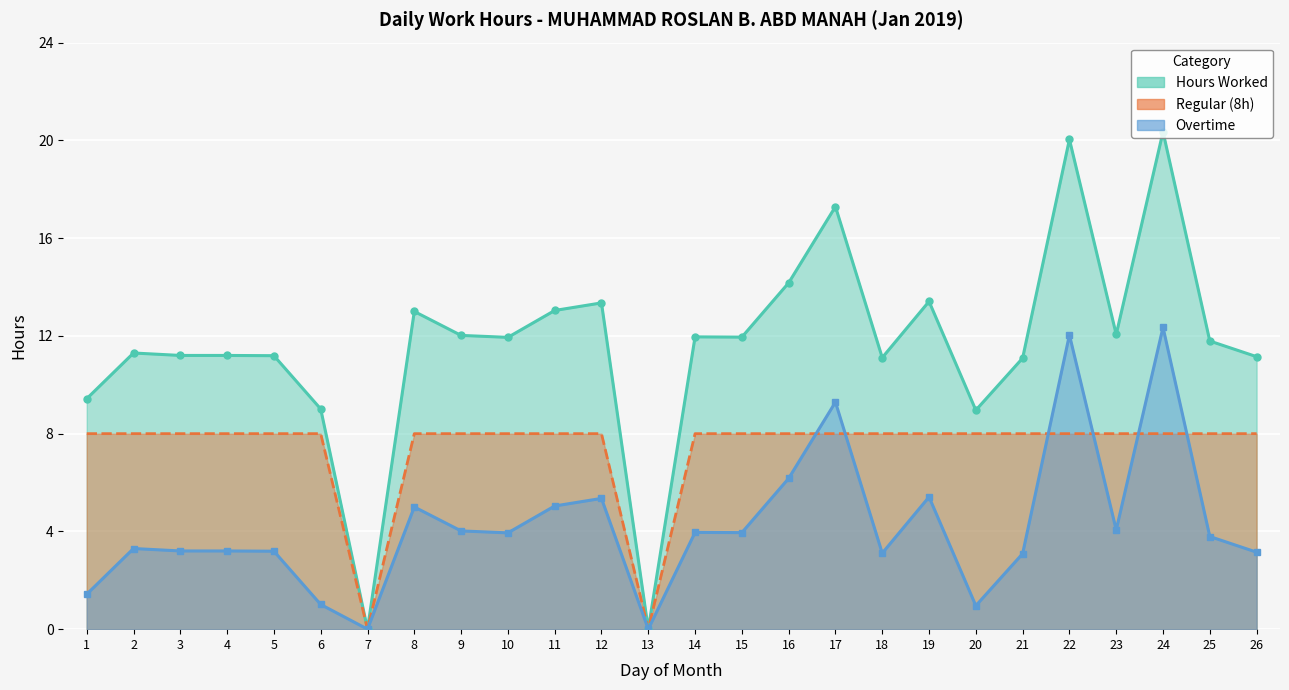

How many values in Overtime are above zero?

24